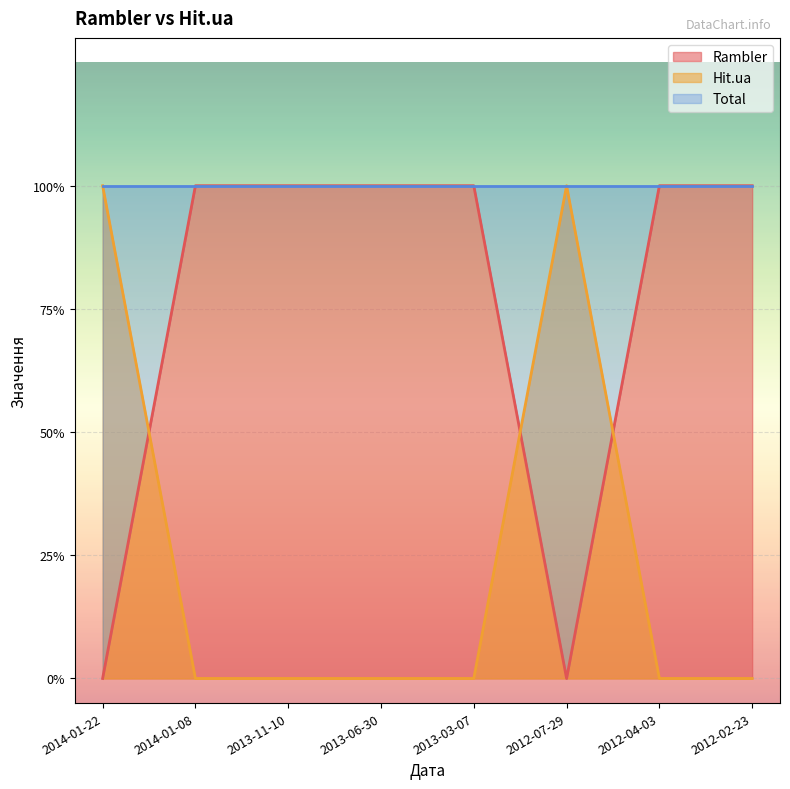

What is the sum of all Rambler values?

6